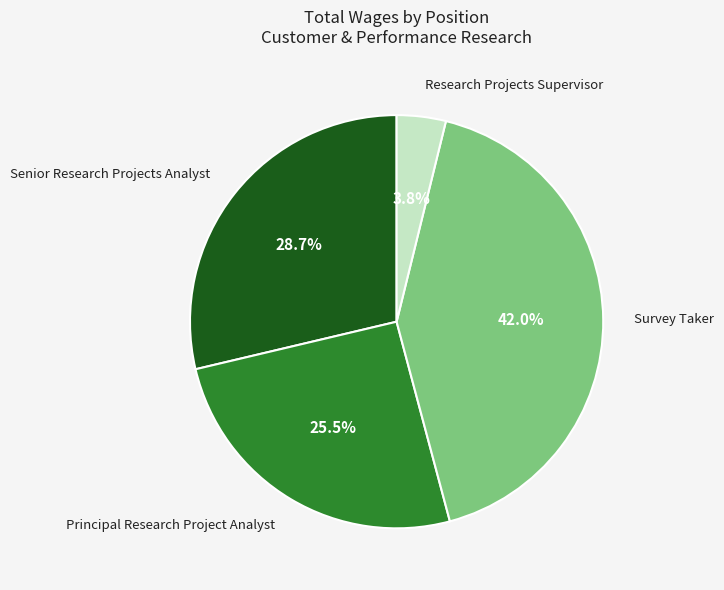

How many slices are in this pie chart?

4